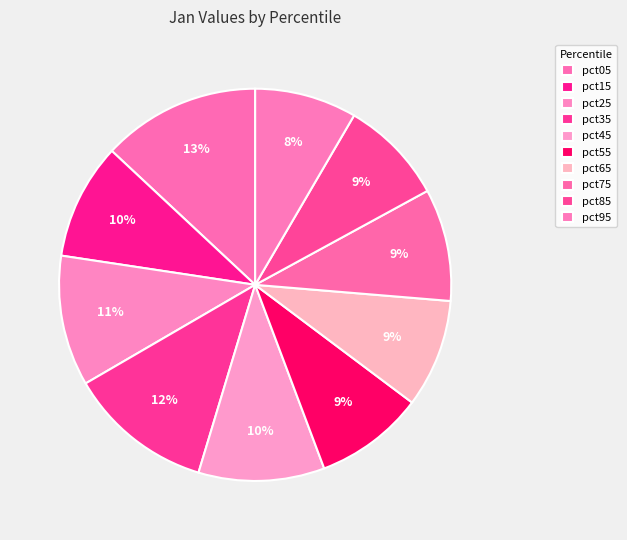

How many slices are in this pie chart?

10